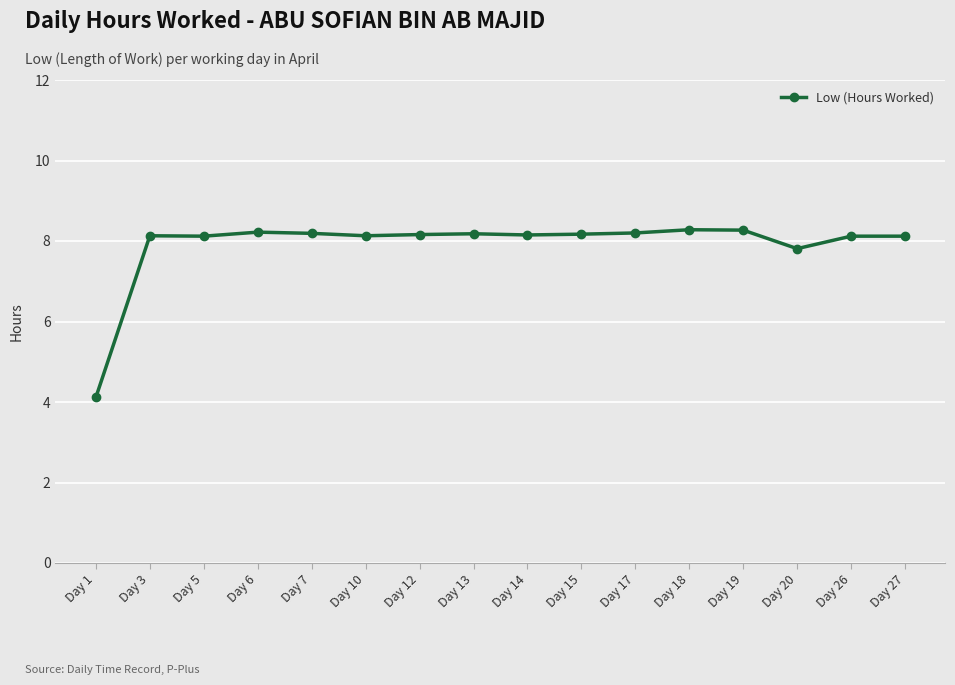

How many lines are shown in the chart?

1